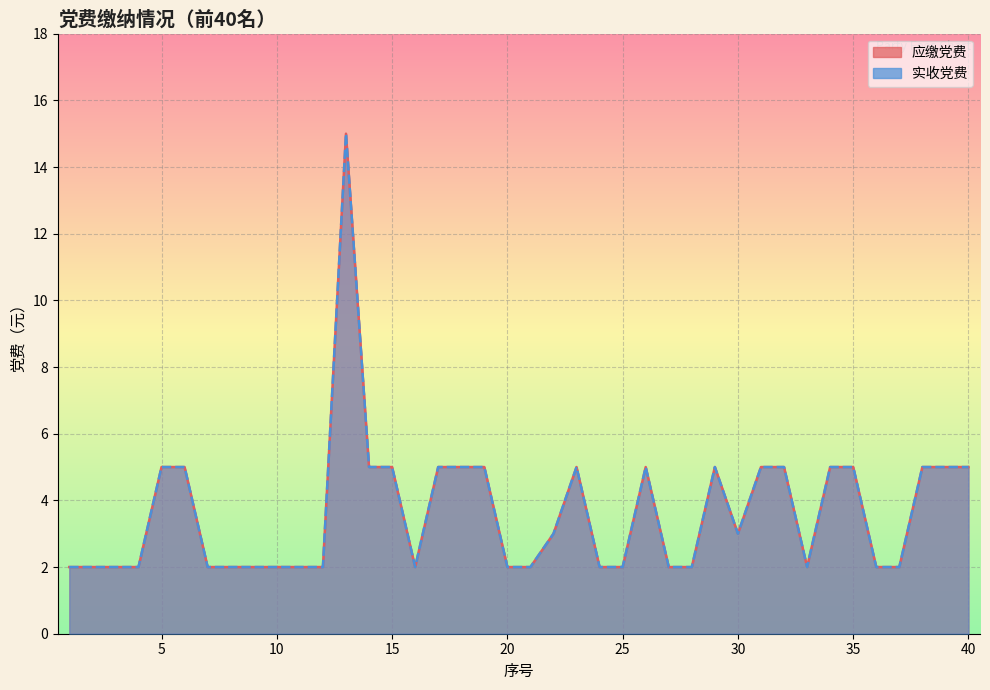

What is the value of the 应缴党费 point at the 36th from the left?

2